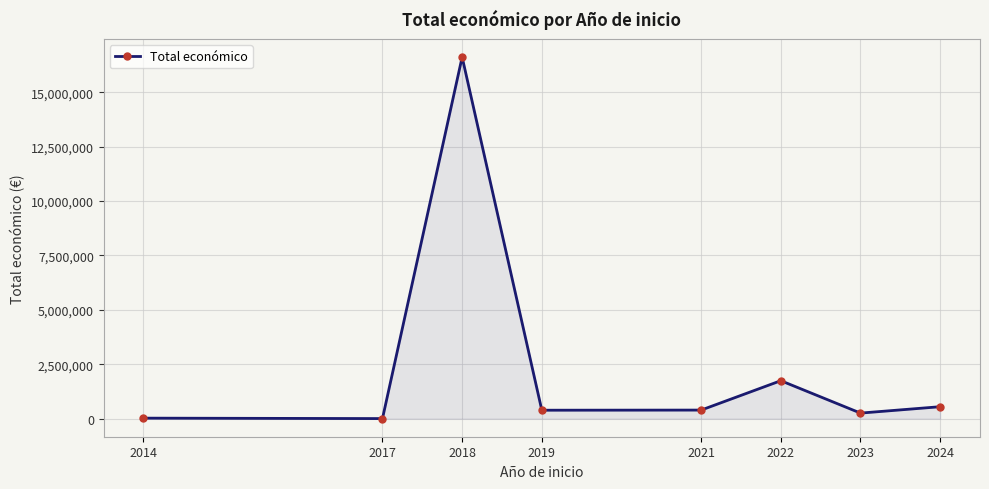

What value does the data have at 2018, to the nearest 10?

16614110